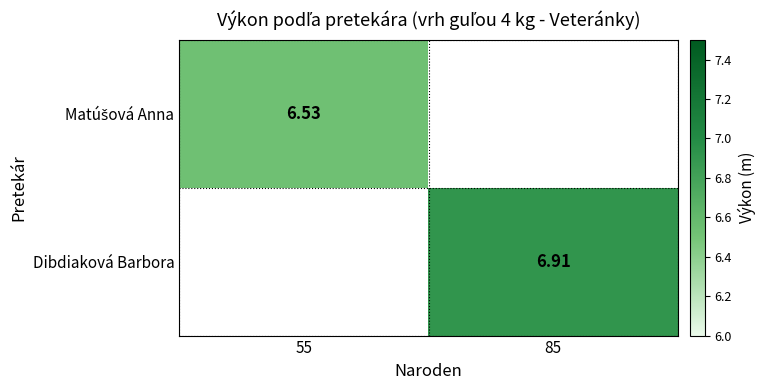

Is the value of Dibdiaková Barbora at 55 greater than the value of Matúšová Anna at 55?

No